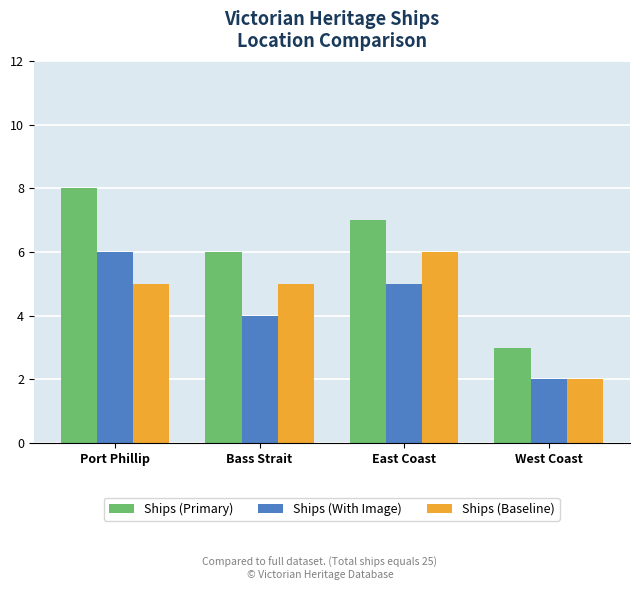

At Port Phillip, list the series in order from smallest to largest.

Ships (Baseline), Ships (With Image), Ships (Primary)